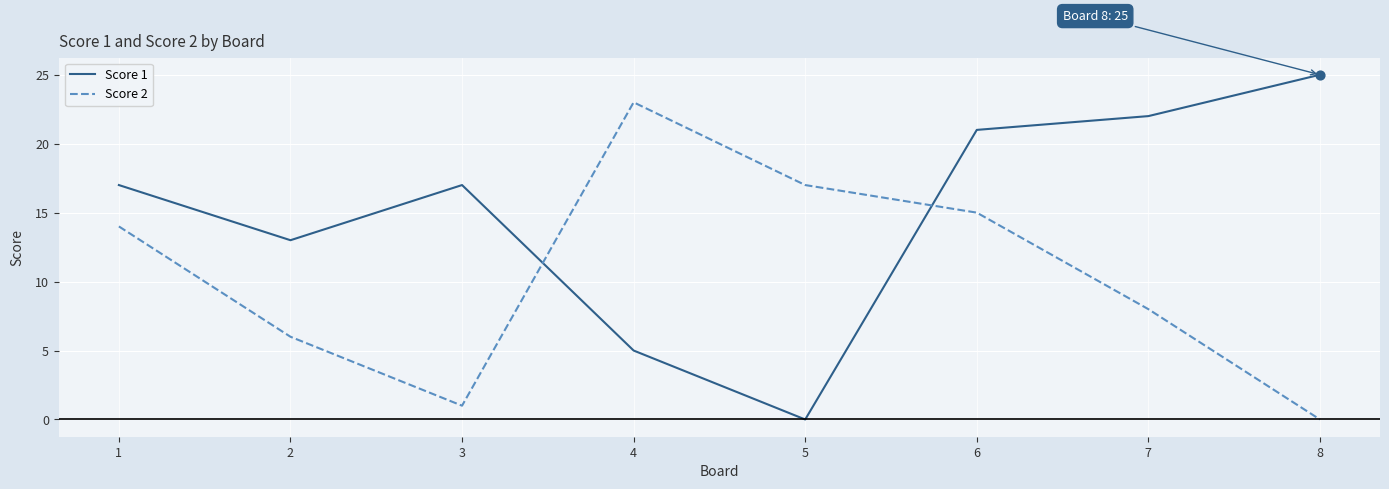

Which series has the largest total across all categories?

Score 1